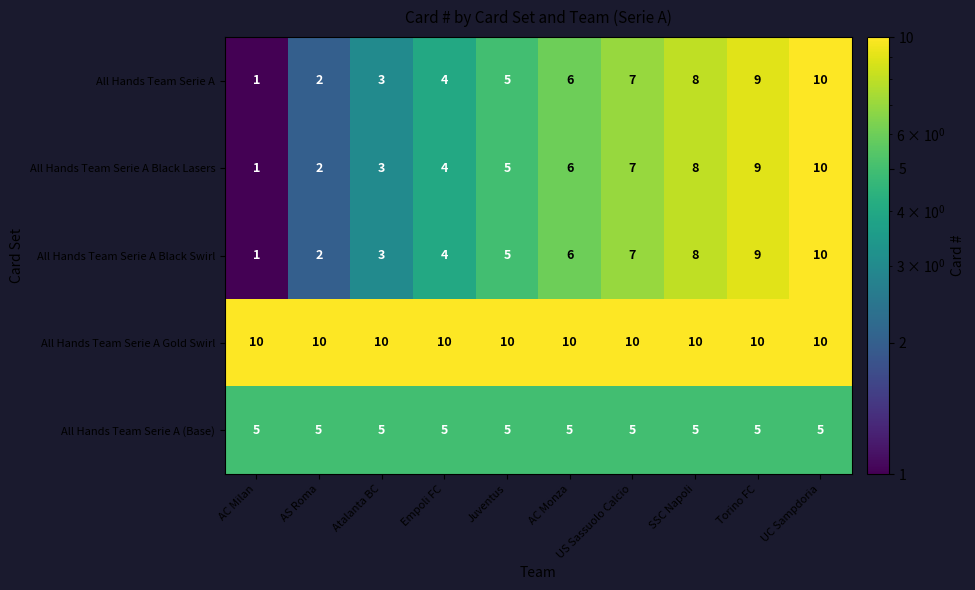

Count the number of data series in this chart.

5